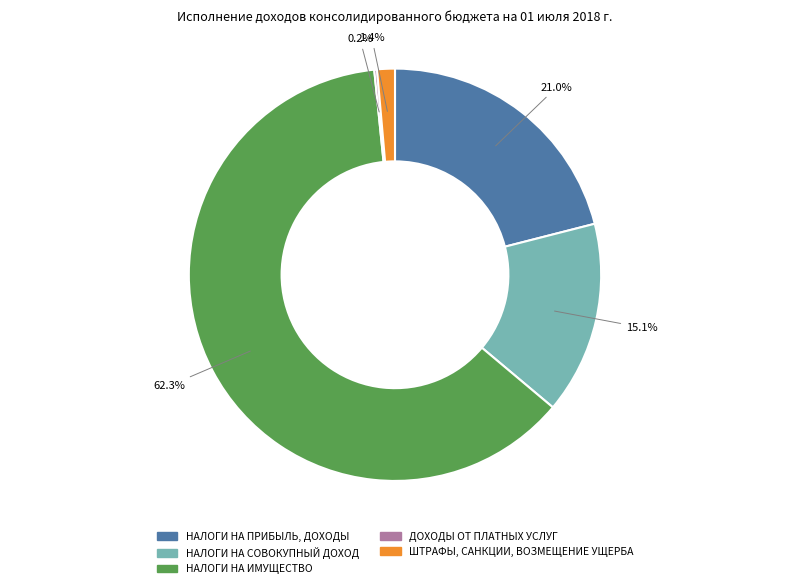

Is there any slice that represents more than half of the pie?

Yes